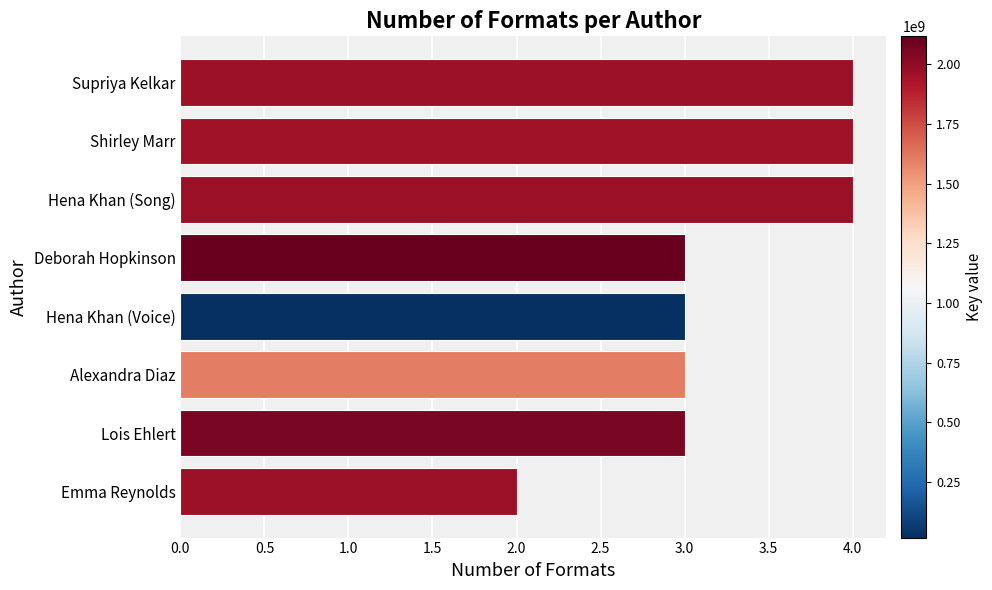

What is the maximum value shown in the chart?

4